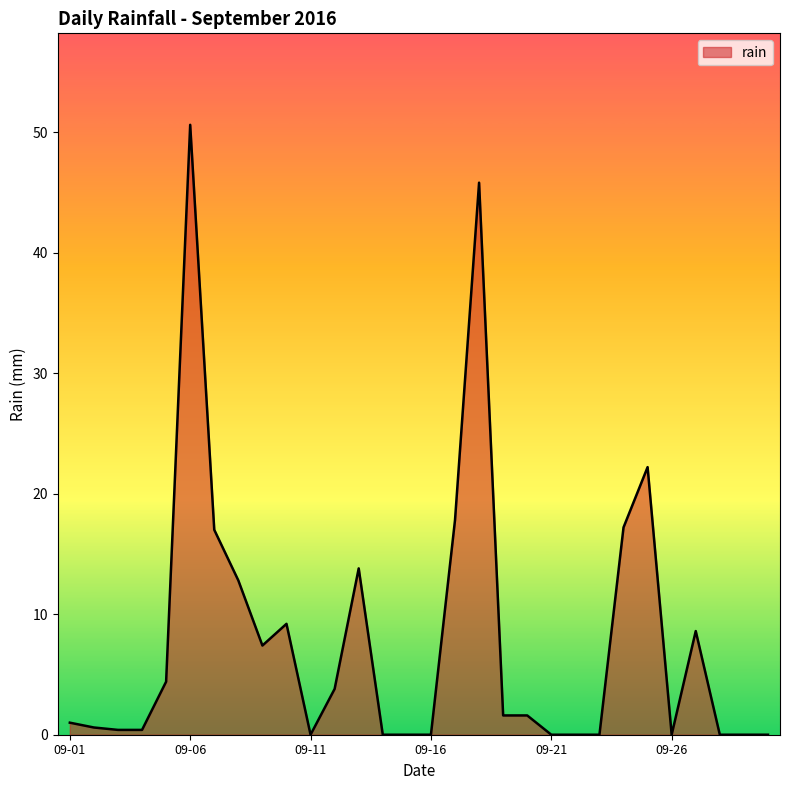

What is the greatest value displayed?

50.6